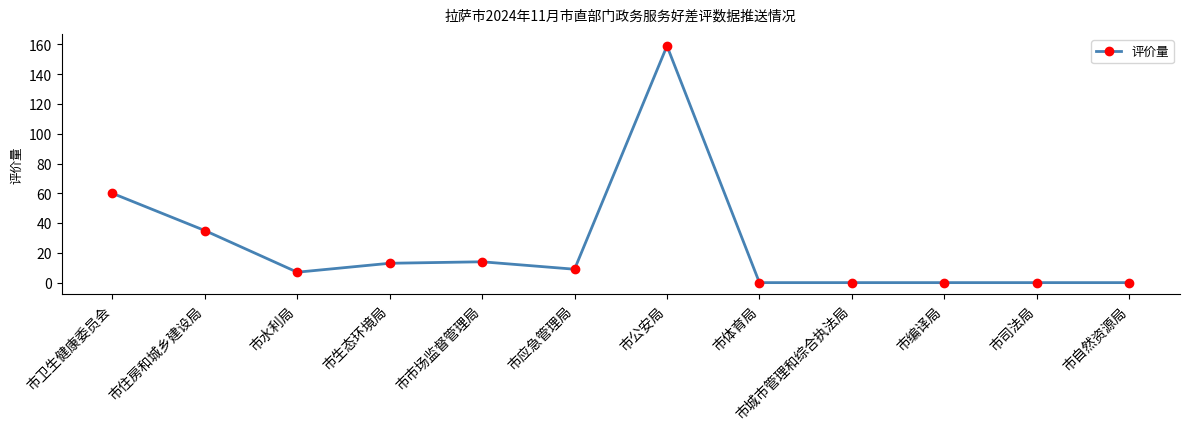

What is the sum of all values?

297